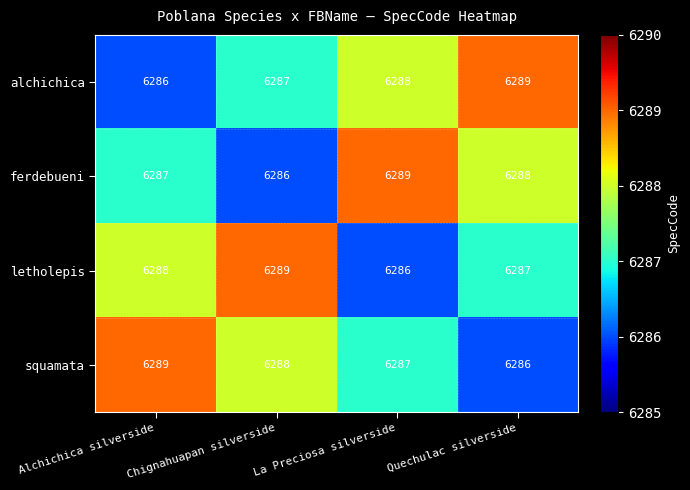

What is the approximate value of ferdebueni at Chignahuapan silverside?

6286